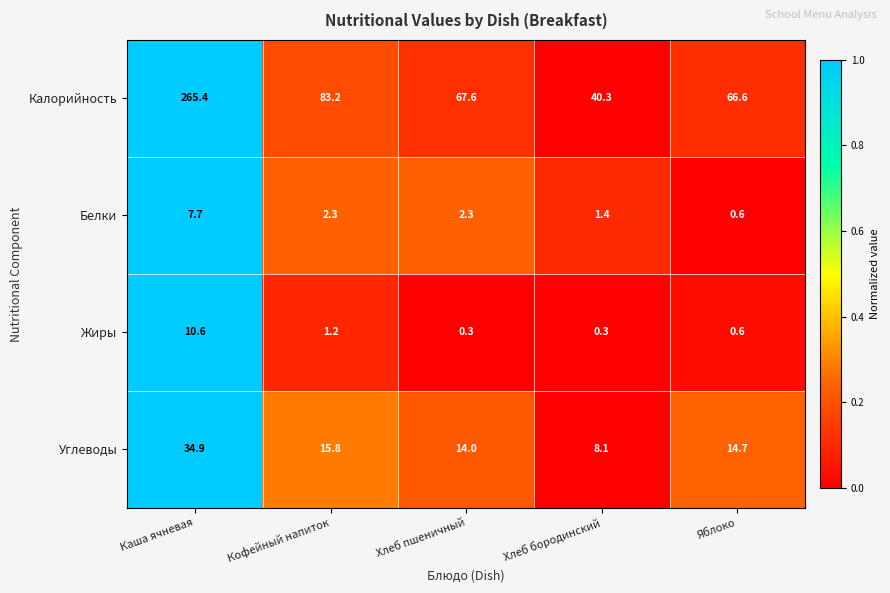

How many series are shown in this chart?

4